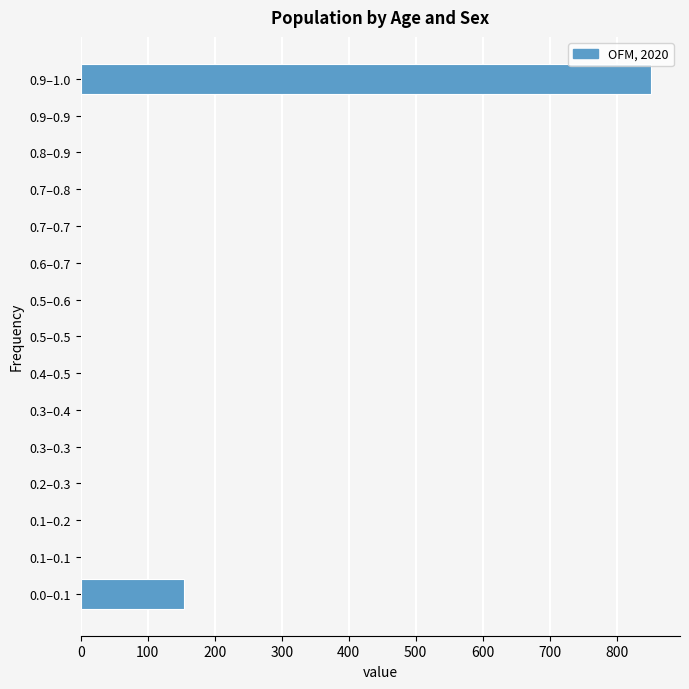

Reading bottom to top, list all the values displayed in this chart.

0.0–0.1=154	0.1–0.1=0	0.1–0.2=0	0.2–0.3=0	0.3–0.3=0	0.3–0.4=0	0.4–0.5=0	0.5–0.5=0	0.5–0.6=0	0.6–0.7=0	0.7–0.7=0	0.7–0.8=0	0.8–0.9=0	0.9–0.9=0	0.9–1.0=852